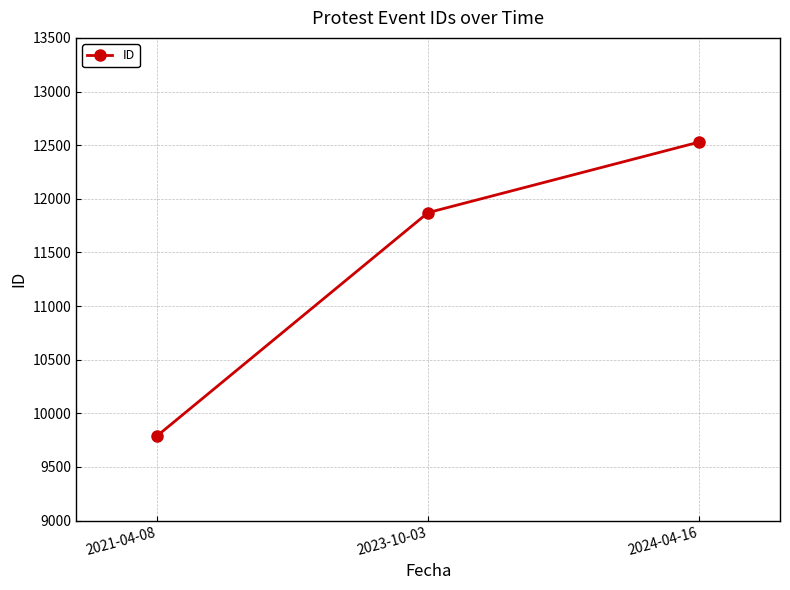

Between 2023-10-03 and 2021-04-08, which is larger?

2023-10-03